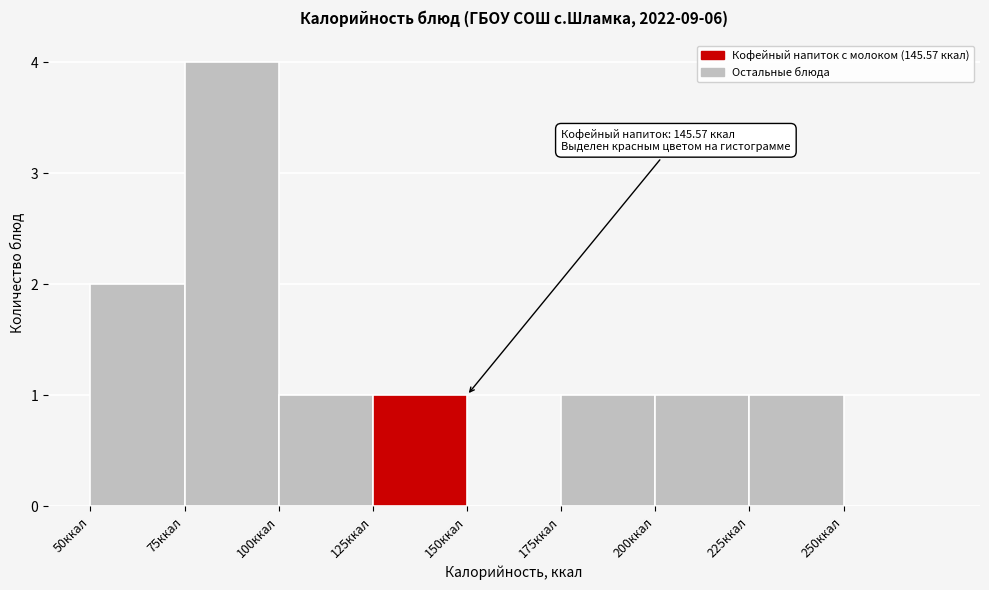

Which range on the x-axis has the tallest bar?

75 to 100